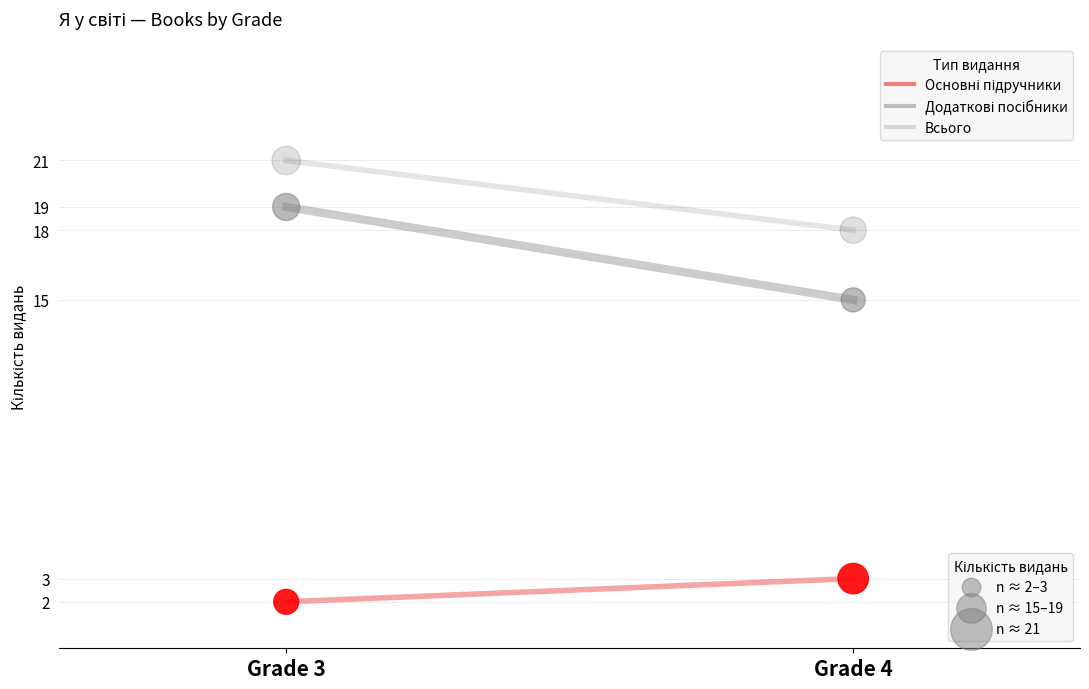

Across all data points, what is the average Y value?

13